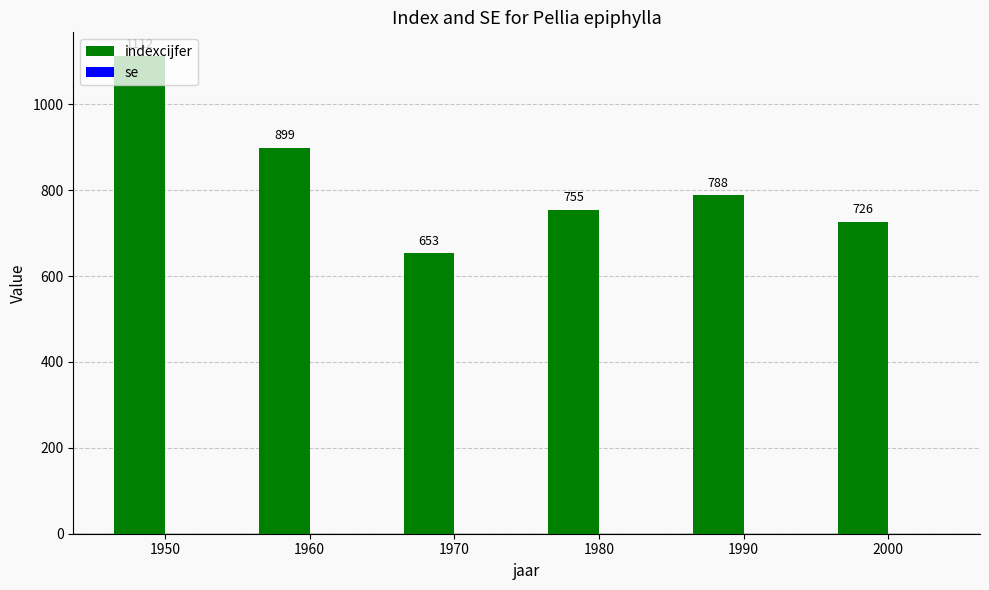

Between 1990 and 1970, which is larger?

1990